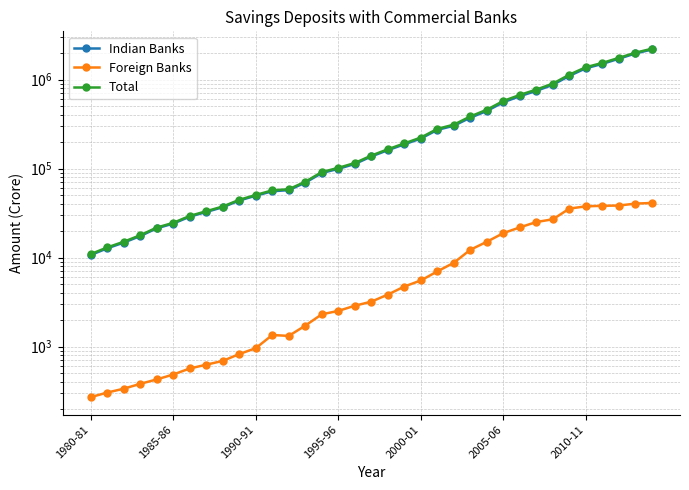

Which series has the largest total across all categories?

Total